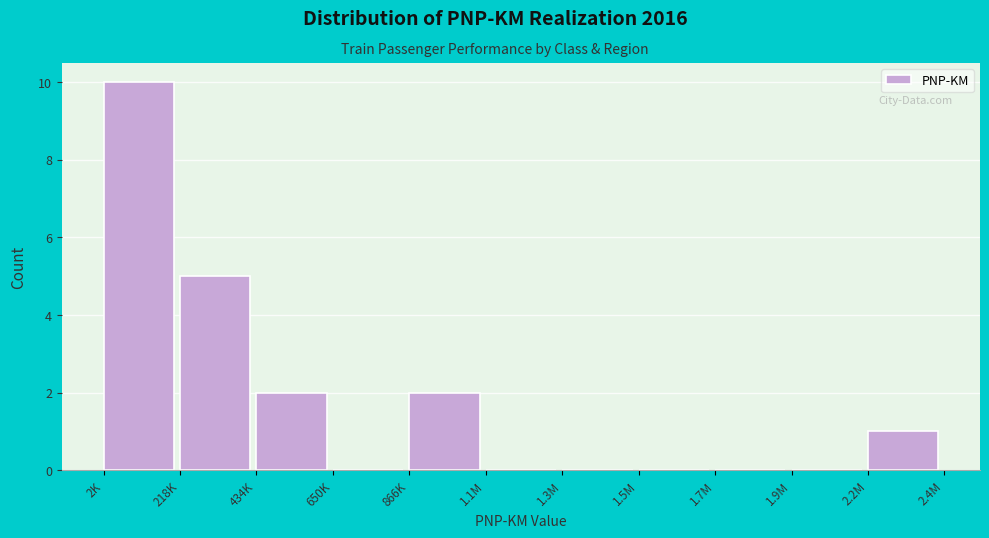

Reading left to right, what are all the values shown in this chart?

2K=10	218K=5	434K=2	650K=0	866K=2	1.1M=0	1.3M=0	1.5M=0	1.7M=0	1.9M=0	2.2M=1